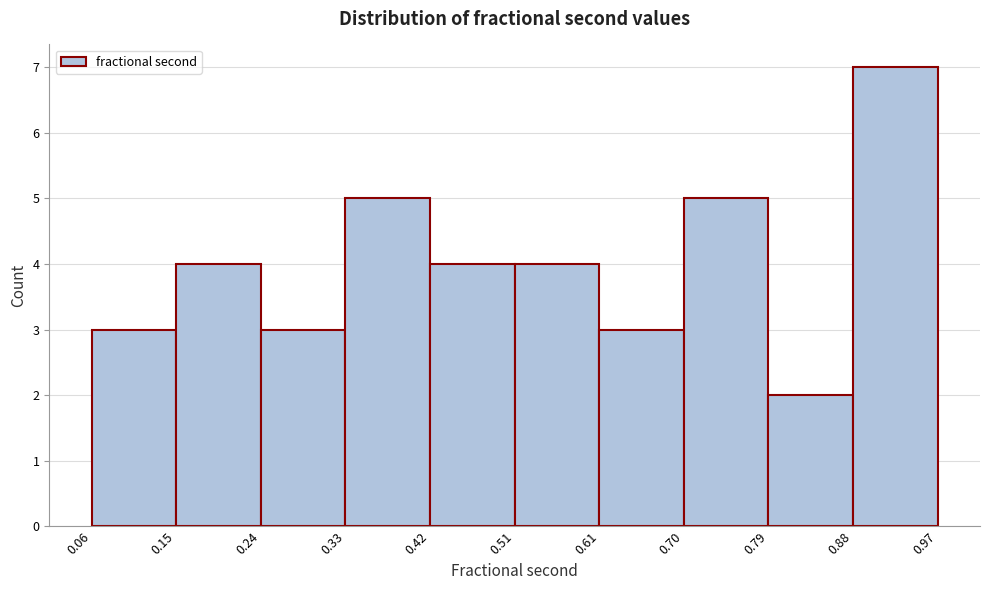

Over which range of the x-axis is the bar tallest?

0.88 to 0.97